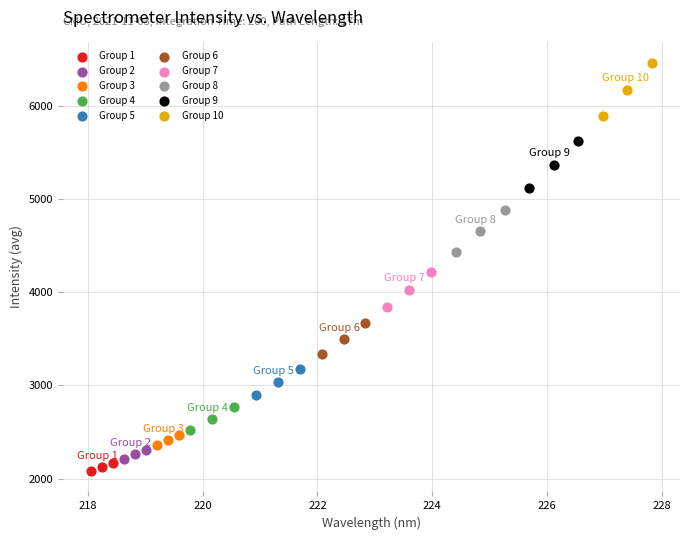

Which series contains the highest Y value?

Group 10